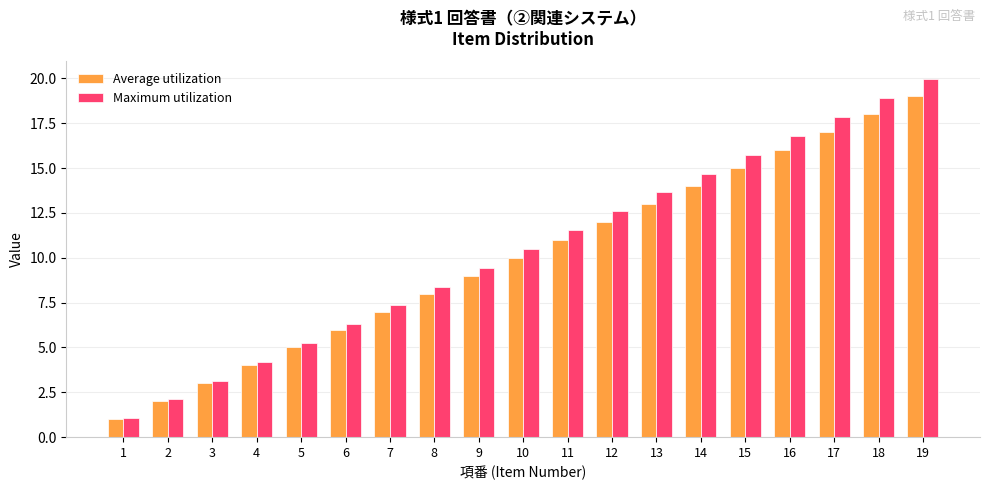

The value of Maximum utilization at 6 is 4.3. True or false?

False